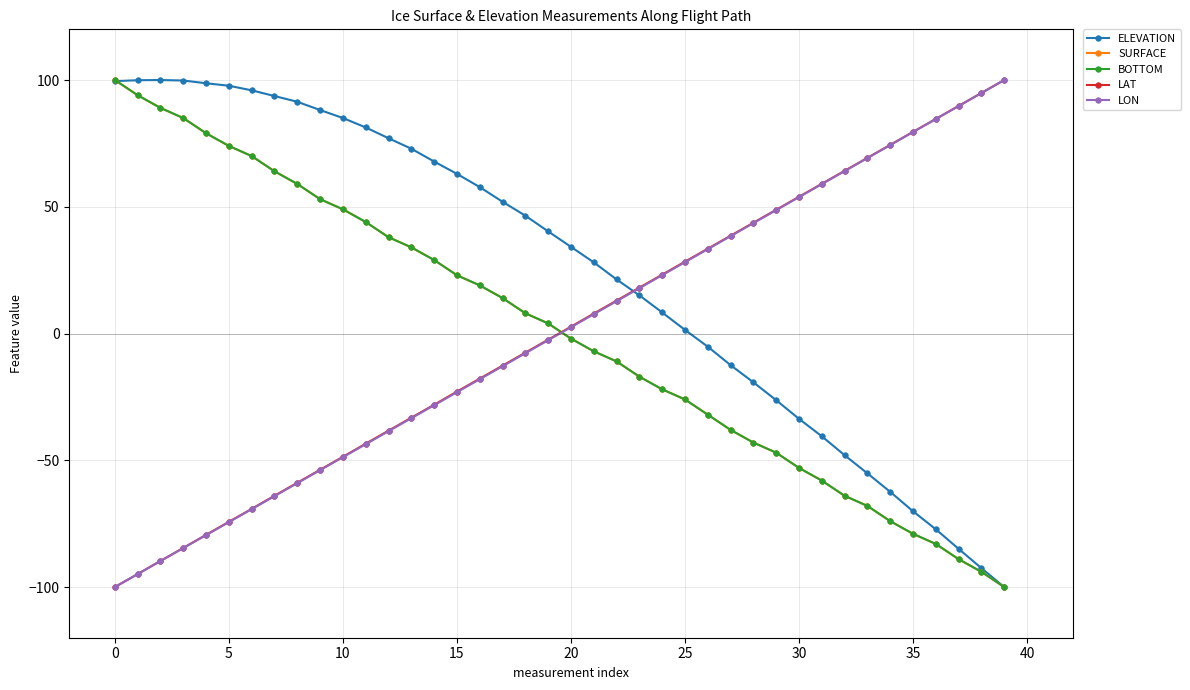

Is this an area chart (filled region under the line)?

No